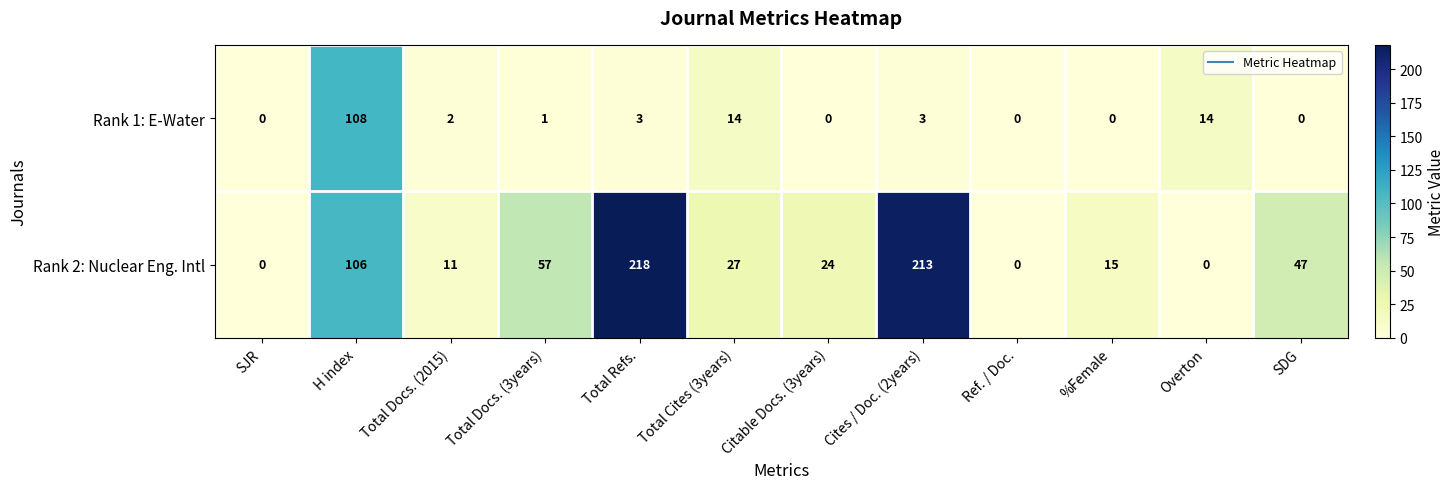

Which series has the largest range (max minus min)?

Rank 2: Nuclear Eng. Intl